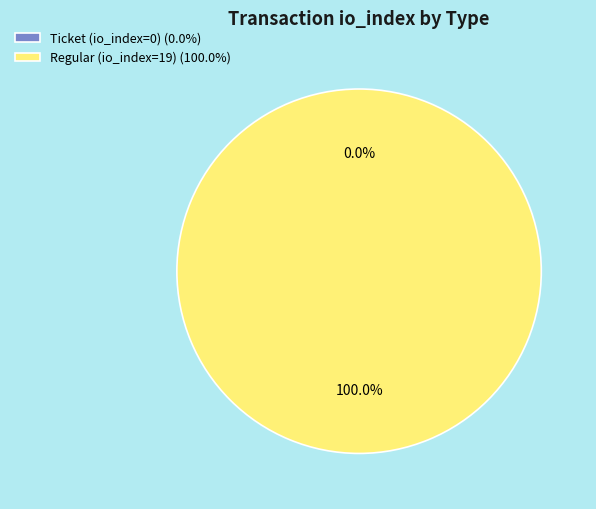

How many slices are in this pie chart?

2